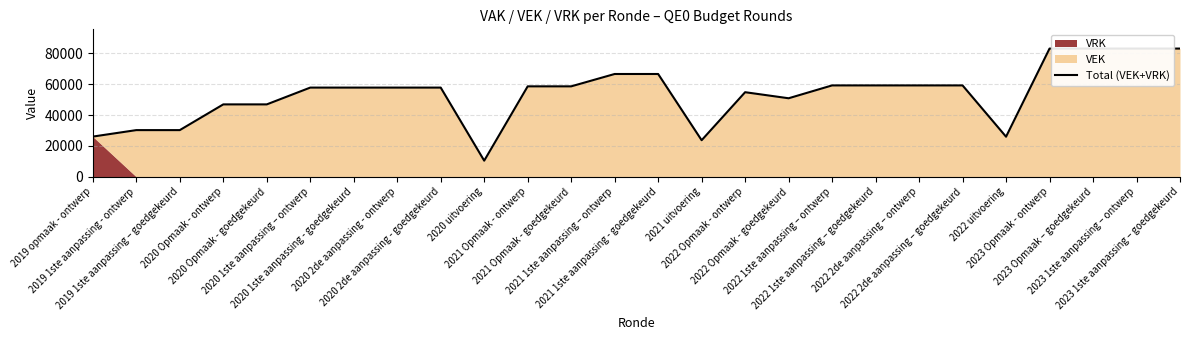

Reading left to right, transcribe all the data shown in this chart.

2019 opmaak - ontwerp=26055	2019 1ste aanpassing - ontwerp=30248	2019 1ste aanpassing – goedgekeurd=30248	2020 Opmaak - ontwerp=46900	2020 Opmaak - goedgekeurd=46900	2020 1ste aanpassing – ontwerp=57775	2020 1ste aanpassing - goedgekeurd=57775	2020 2de aanpassing - ontwerp=57775	2020 2de aanpassing - goedgekeurd=57775	2020 uitvoering=10470	2021 Opmaak - ontwerp=58581	2021 Opmaak - goedgekeurd=58581	2021 1ste aanpassing – ontwerp=66581	2021 1ste aanpassing - goedgekeurd=66581	2021 uitvoering=23698	2022 Opmaak - ontwerp=54788	2022 Opmaak - goedgekeurd=50865	2022 1ste aanpassing – ontwerp=59188	2022 1ste aanpassing – goedgekeurd=59188	2022 2de aanpassing – ontwerp=59188	2022 2de aanpassing – goedgekeurd=59188	2022 uitvoering=25979	2023 Opmaak - ontwerp=83040	2023 Opmaak – goedgekeurd=83040	2023 1ste aanpassing – ontwerp=83040	2023 1ste aanpassing – goedgekeurd=83040